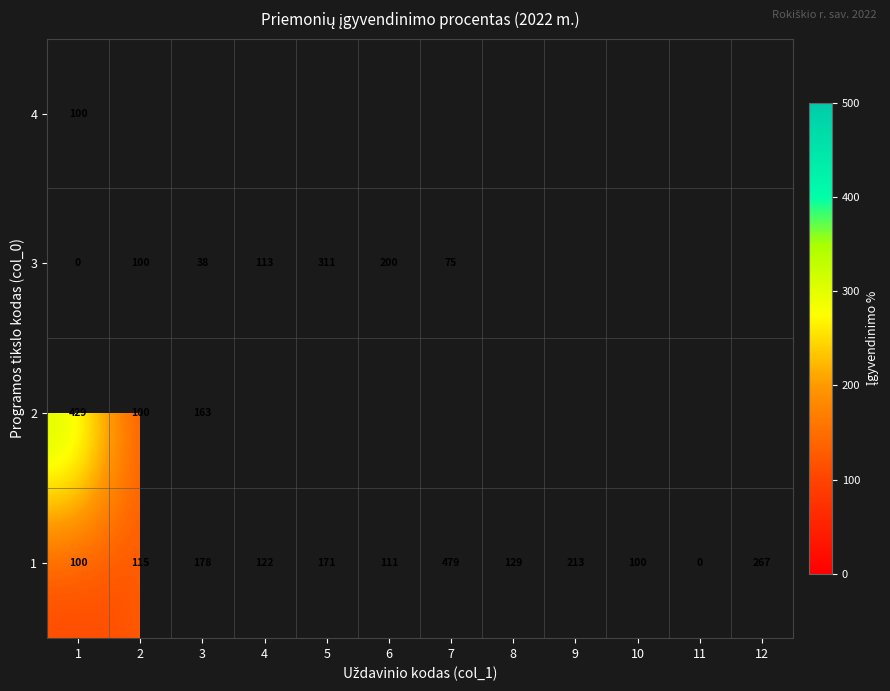

Count the number of categories in the chart.

12